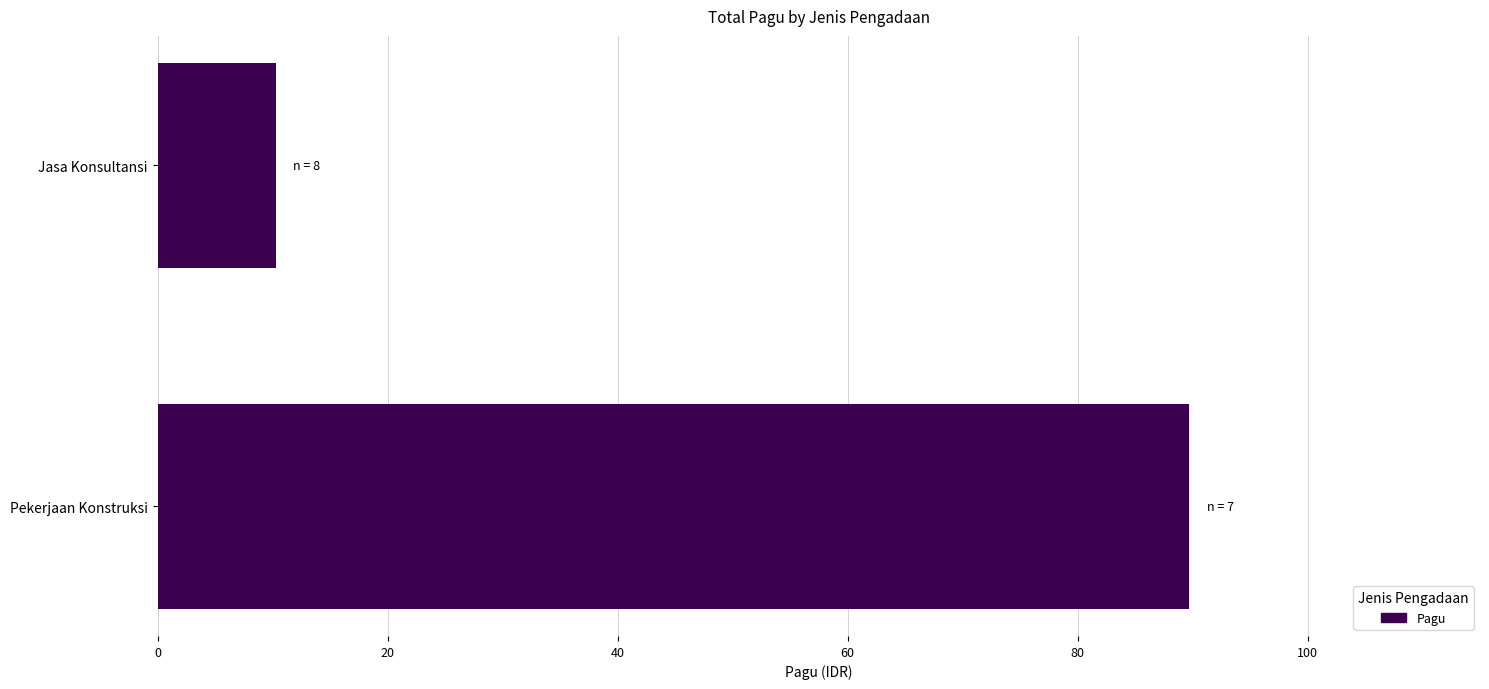

What is the change in value from Pekerjaan Konstruksi to Jasa Konsultansi?

-79.4